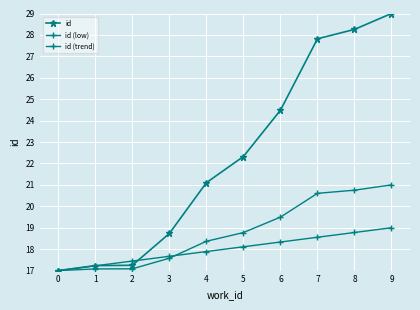

List the series in order of their peak value, highest first.

id, id (low), id (trend)